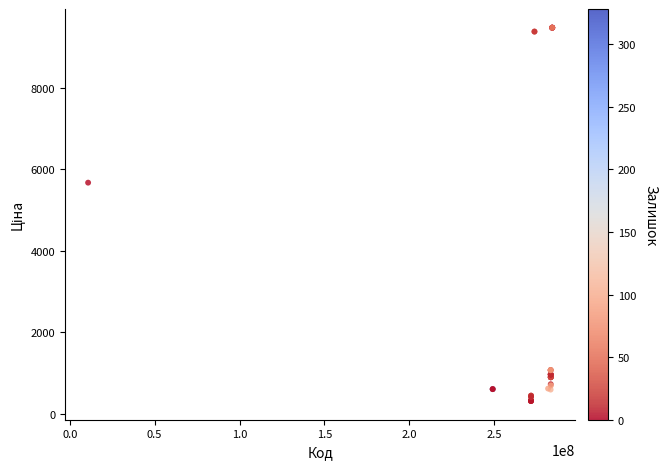

What Y value in the scatter plot is closest to 4895?

5673.8